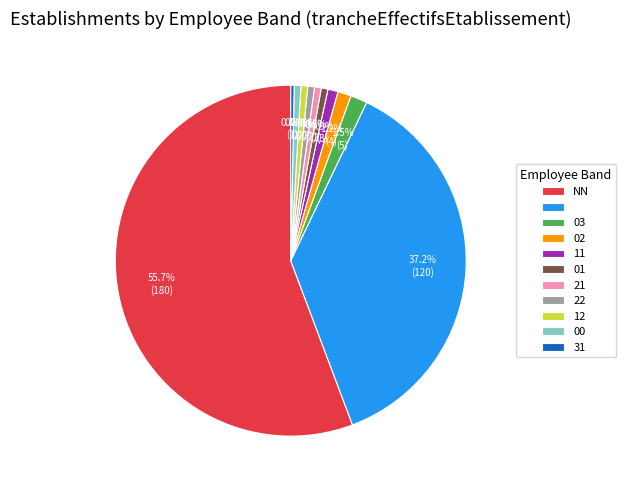

Is there any slice that represents more than half of the pie?

Yes